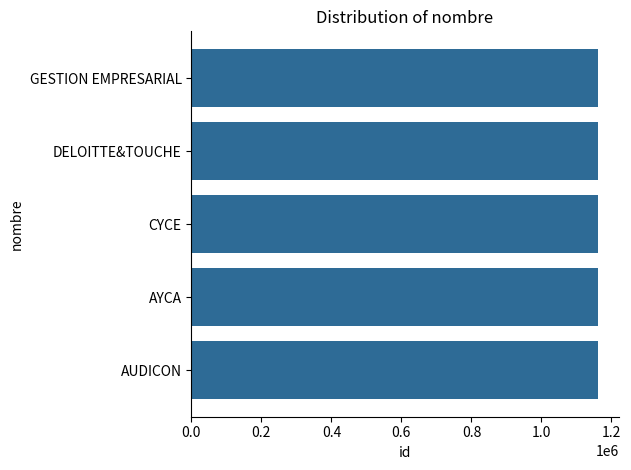

What is the greatest value displayed?

1162184